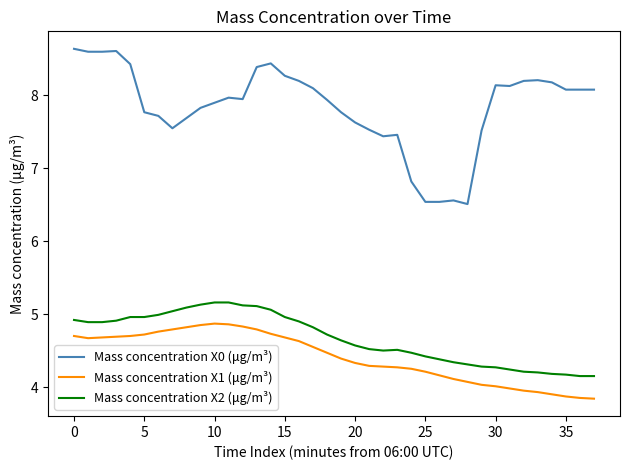

At how many categories does at least one series exceed 7?

33